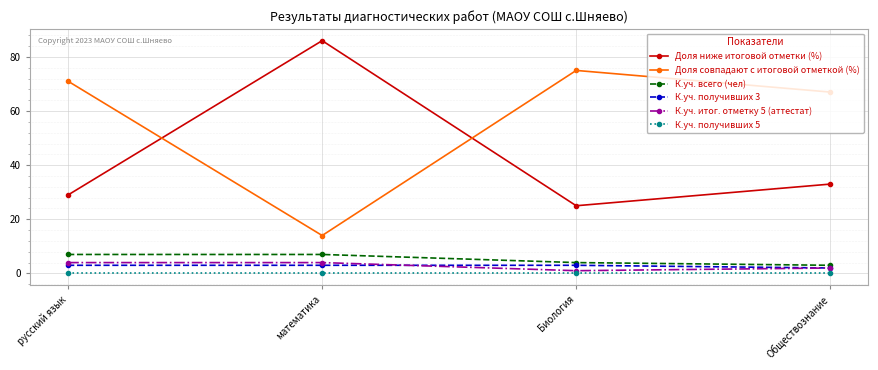

Reading right to left, list all the values displayed in this chart.

Доля ниже итоговой отметки (%): 33	25	86	29
Доля совпадают с итоговой отметкой (%): 67	75	14	71
К.уч. всего (чел): 3	4	7	7
К.уч. получивших 3: 2	3	3	3
К.уч. итог. отметку 5 (аттестат): 2	1	4	4
К.уч. получивших 5: 0	0	0	0